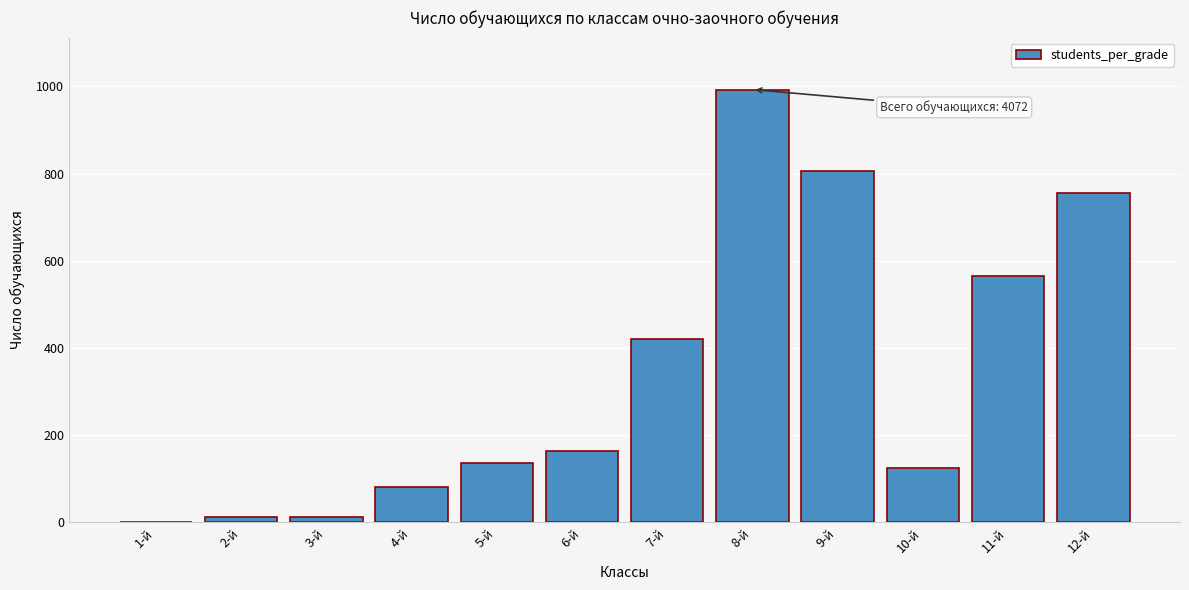

The value at 11-й is 564. True or false?

True